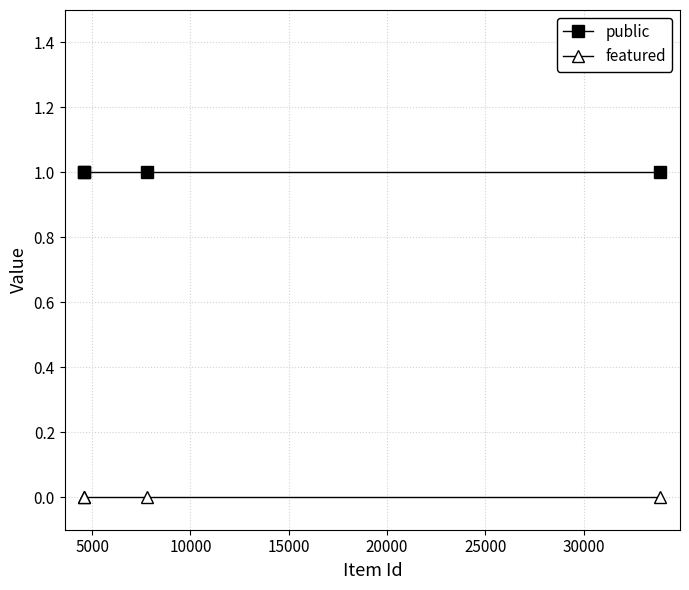

True or false: public and featured cross at least once.

False